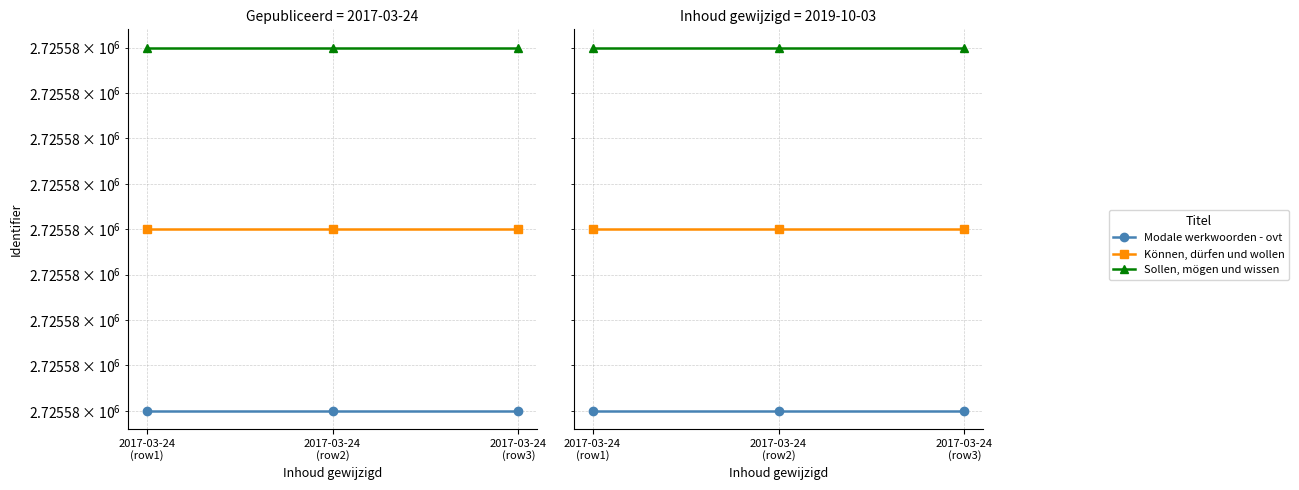

What position from the right is 2017-03-24
(row3)?

1